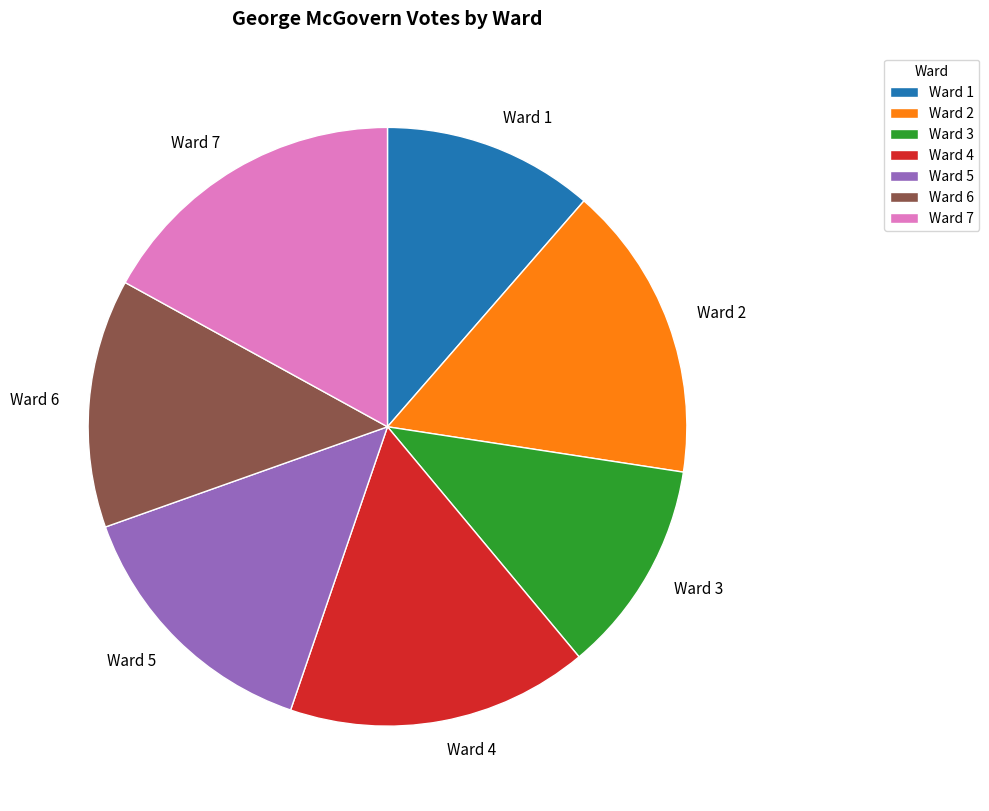

True or false: Ward 4 accounts for 5% of the total.

False